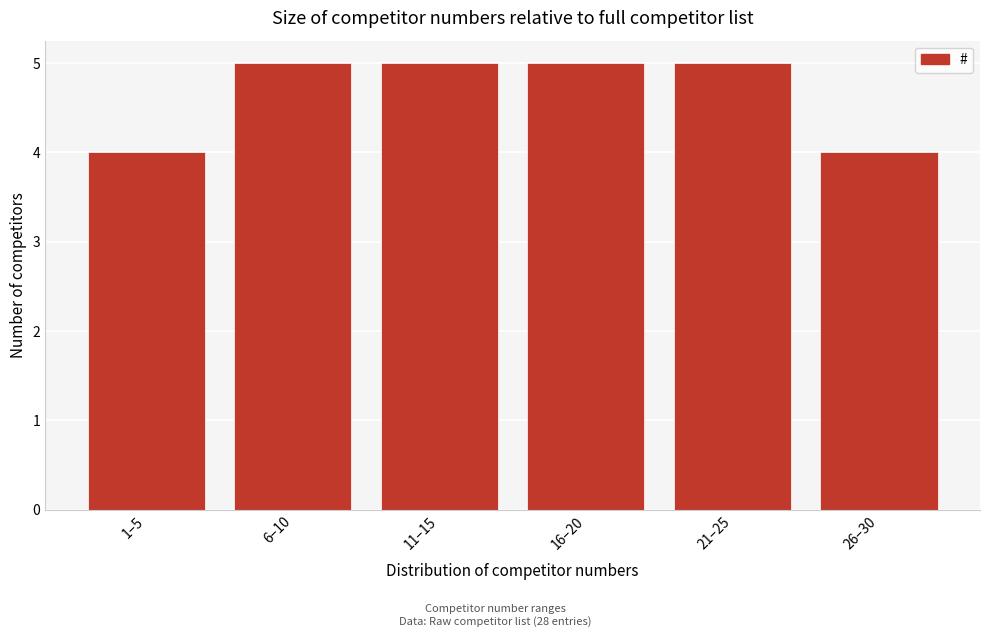

Reading right to left, what are all the values shown in this chart?

4	5	5	5	5	4